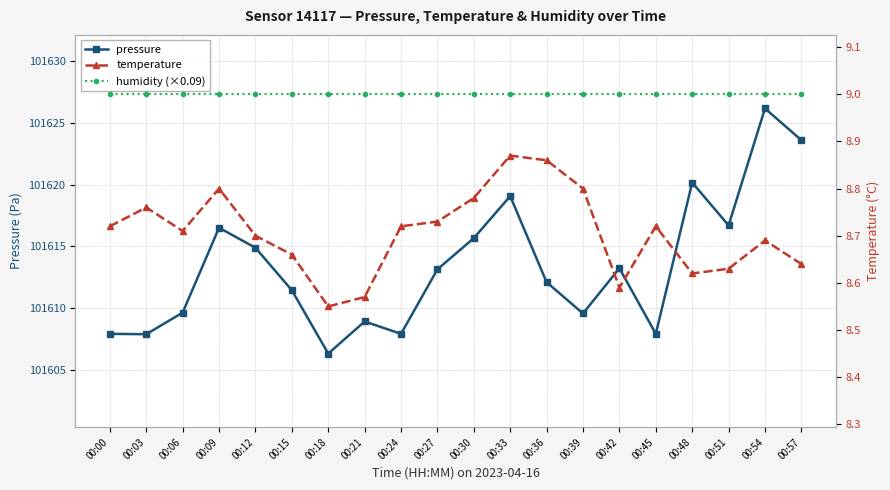

What is the sum of all temperature values?

174.1